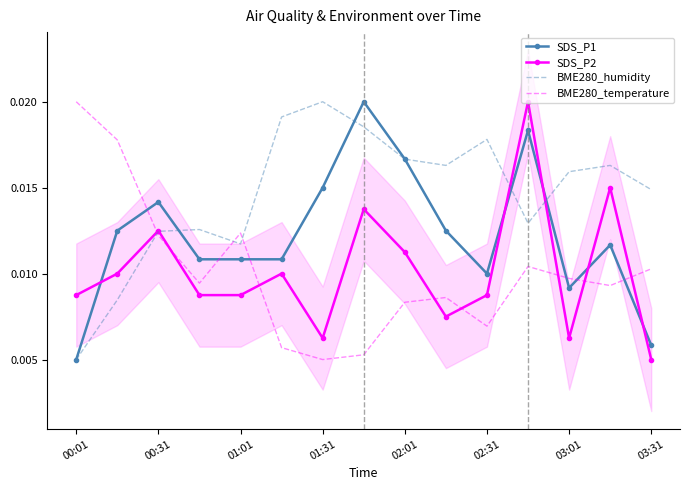

How many times do BME280_temperature and SDS_P1 cross each other?

6